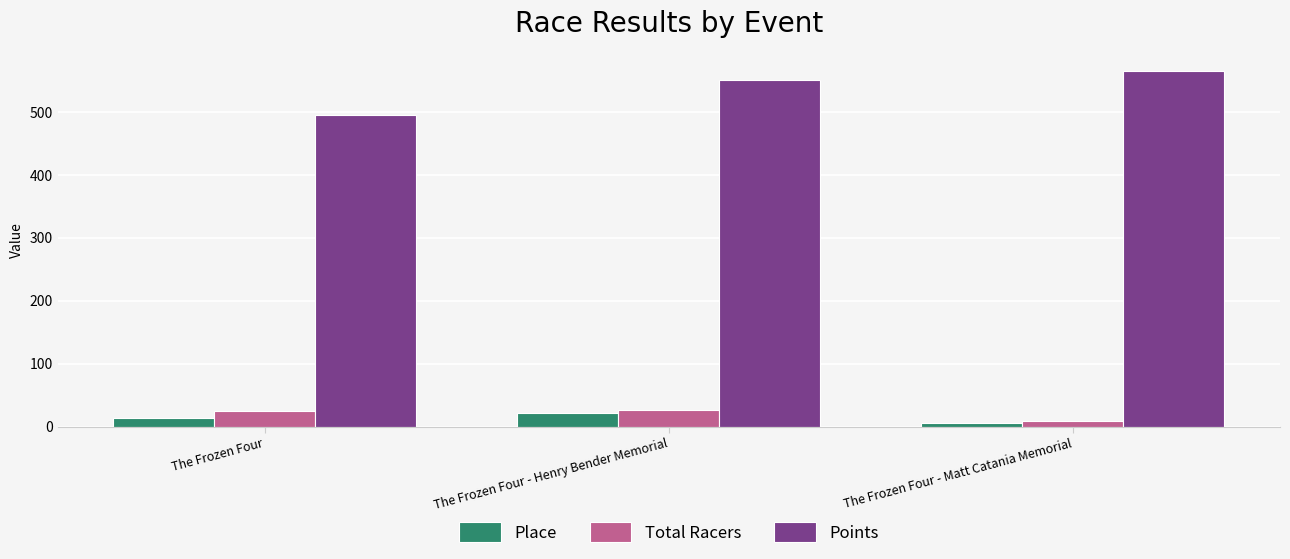

How many bars are there in each group?

3